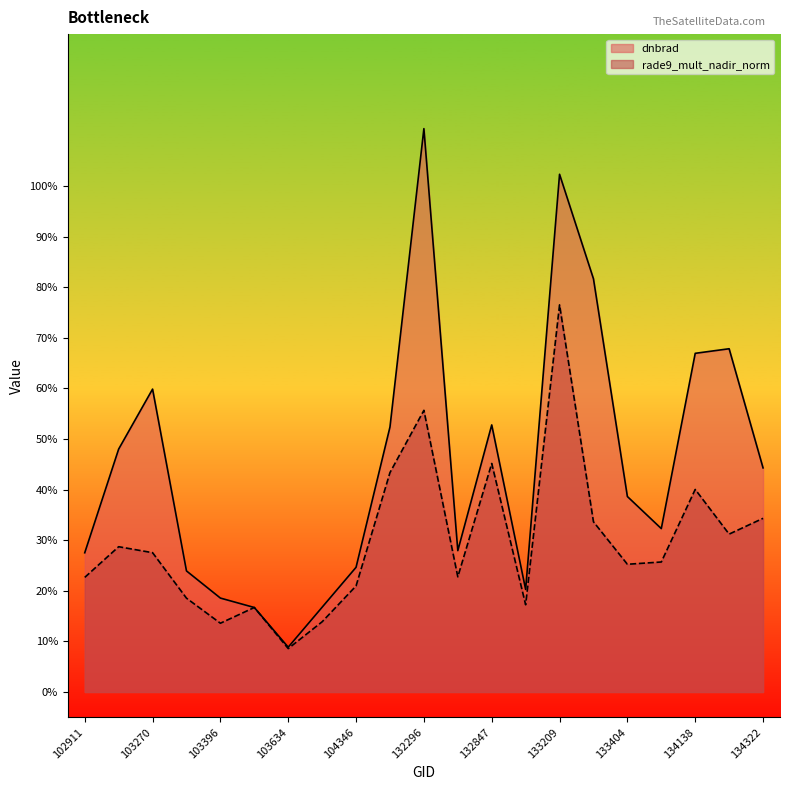

Rank the series at 134308 from lowest to highest value.

rade9_mult_nadir_norm, dnbrad